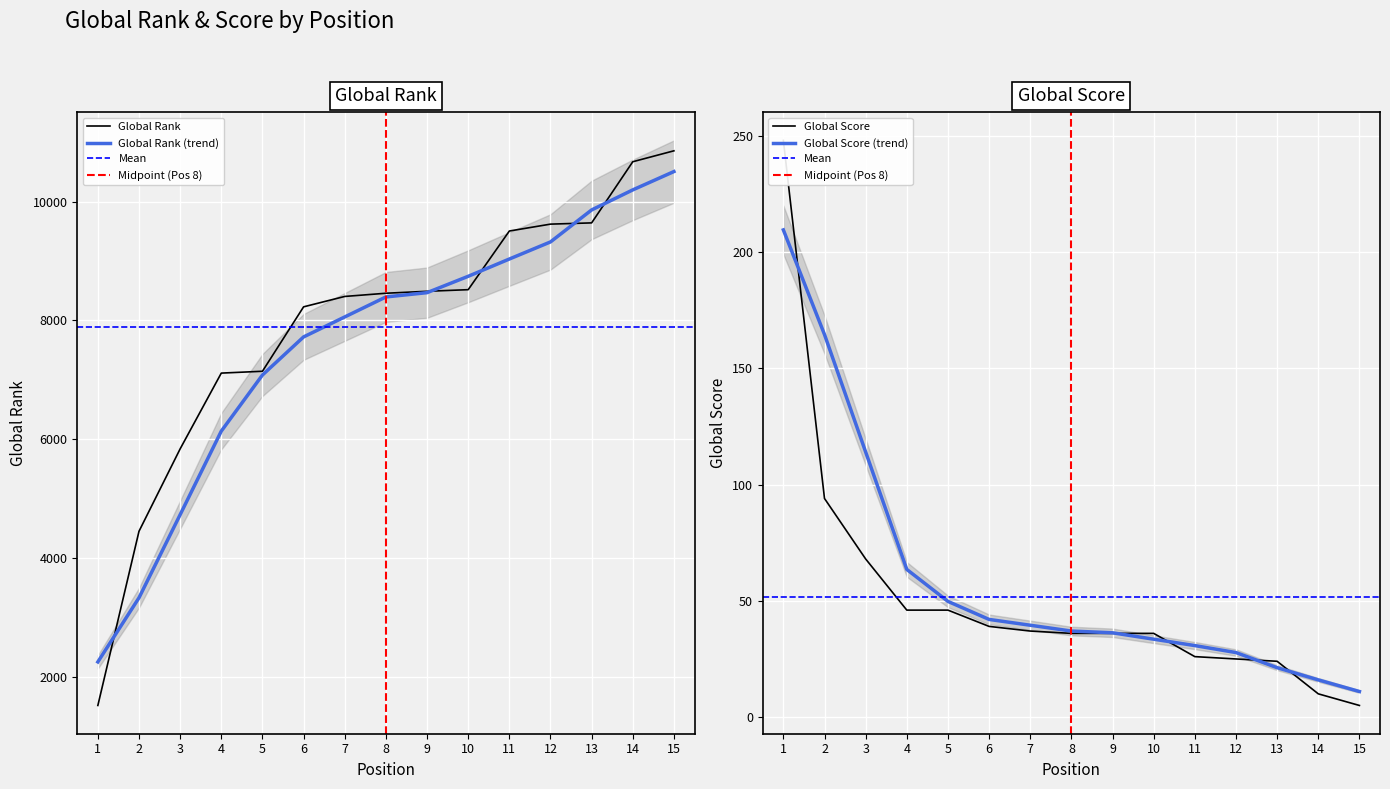

How many distinct data groups are displayed?

2